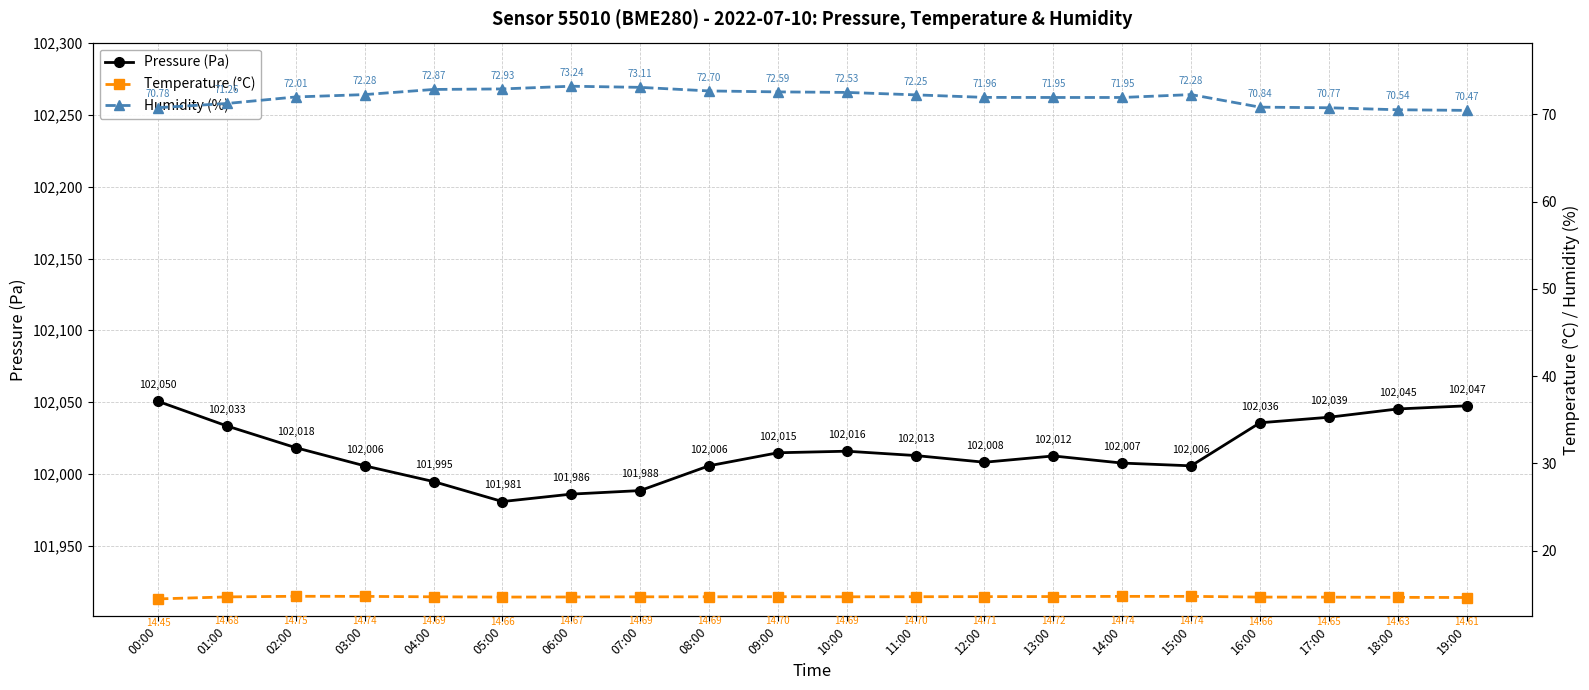

How many series are shown in this chart?

3